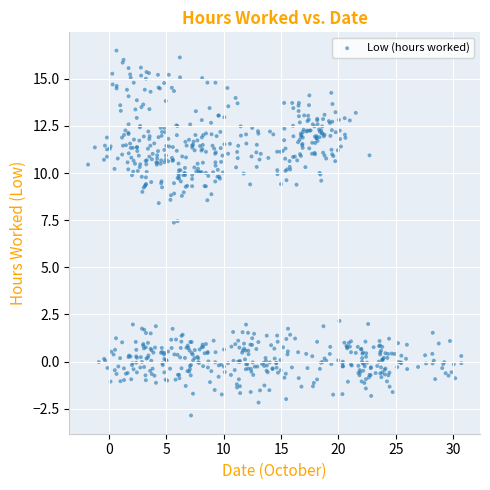

What is the range of Y values (max minus min)?

19.3